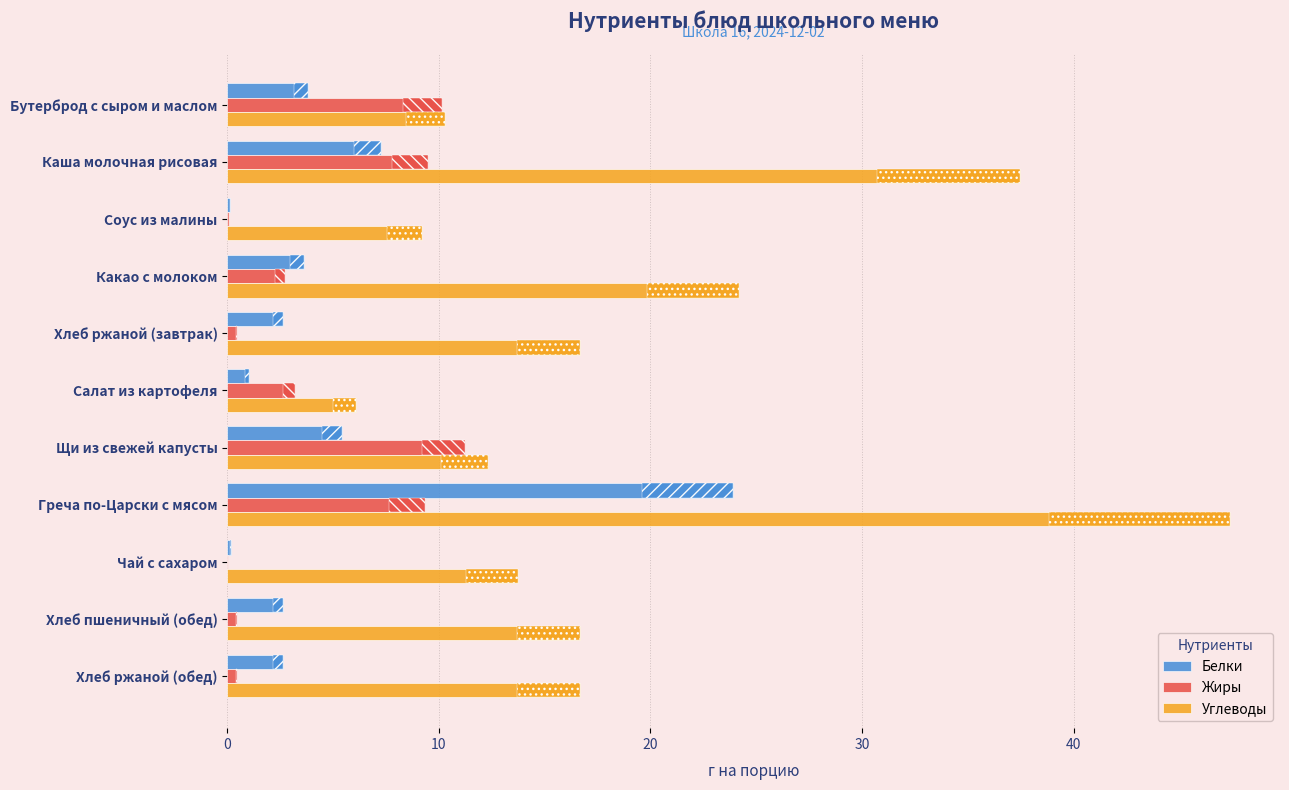

Read the Жиры value at Бутерброд с сыром и маслом.

10.2